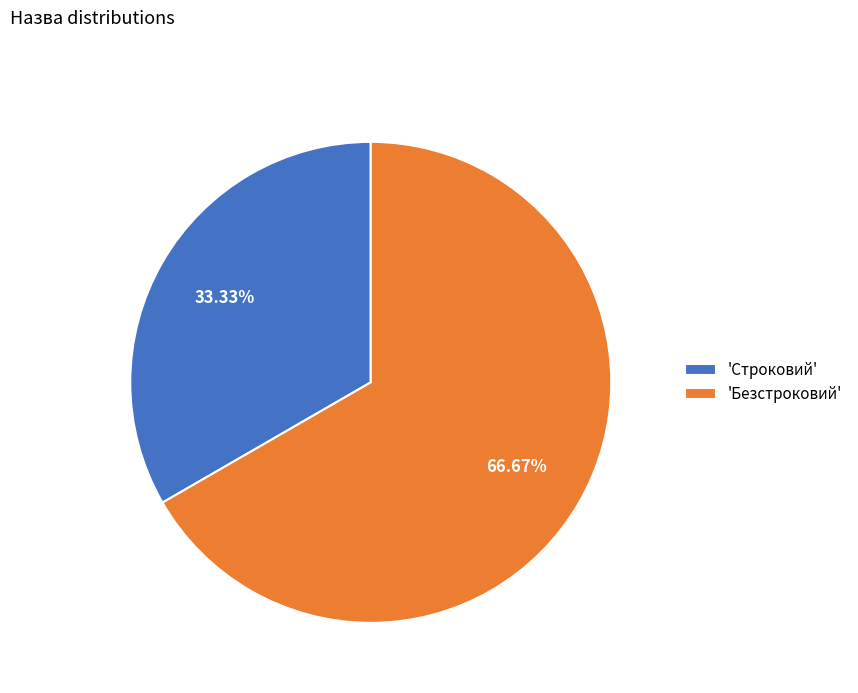

Approximately how many times larger is the value at 'Строковий' compared to 'Безстроковий'?

0.5